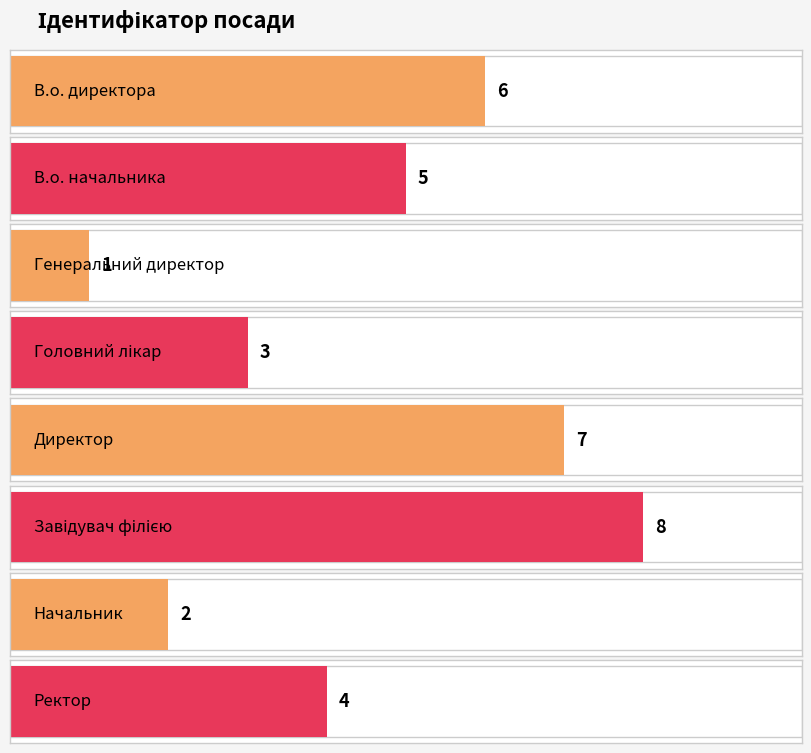

What position from the left is В.о. директора?

1